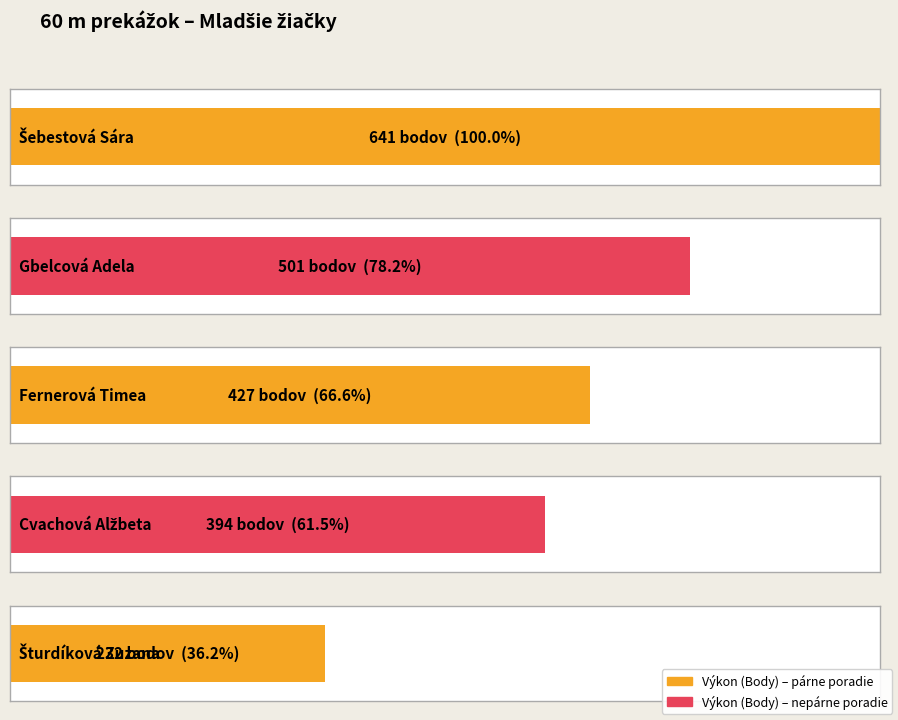

How many groups of bars are there?

5